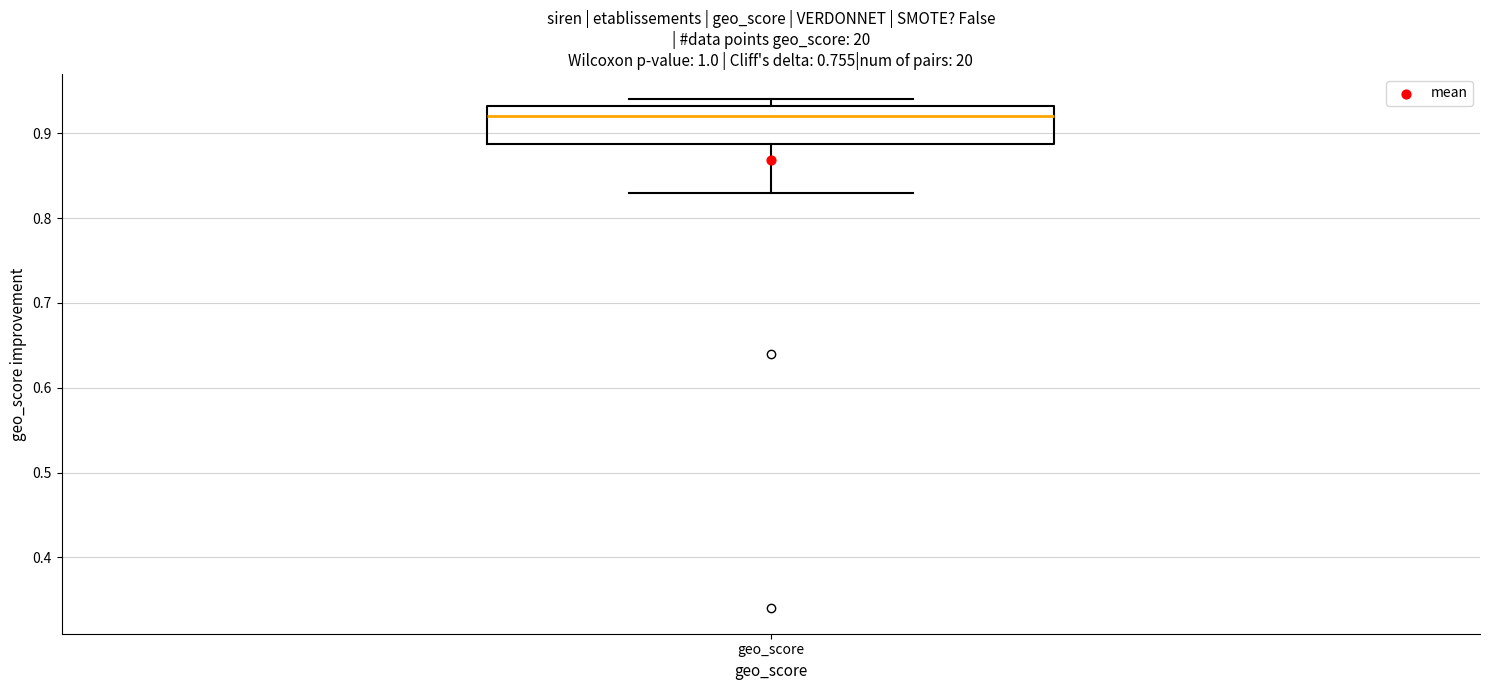

Where is the upper edge of the box for geo_score on the y-axis? The values are not printed on the chart, so give them approximately, as read against the axis.

0.93